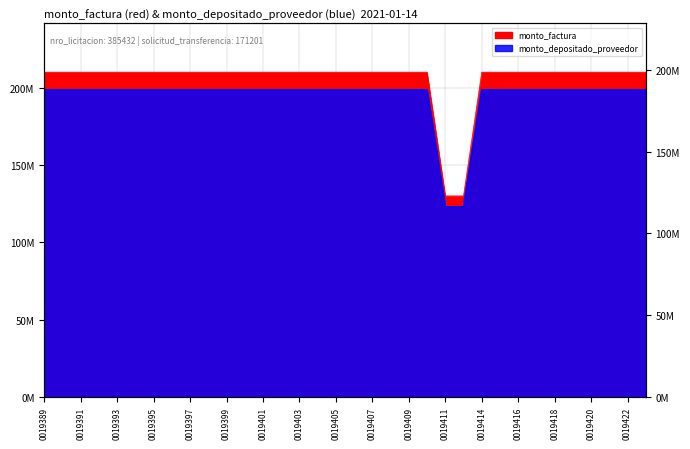

True or false: monto_factura has more than 0 points higher than both neighbors.

False